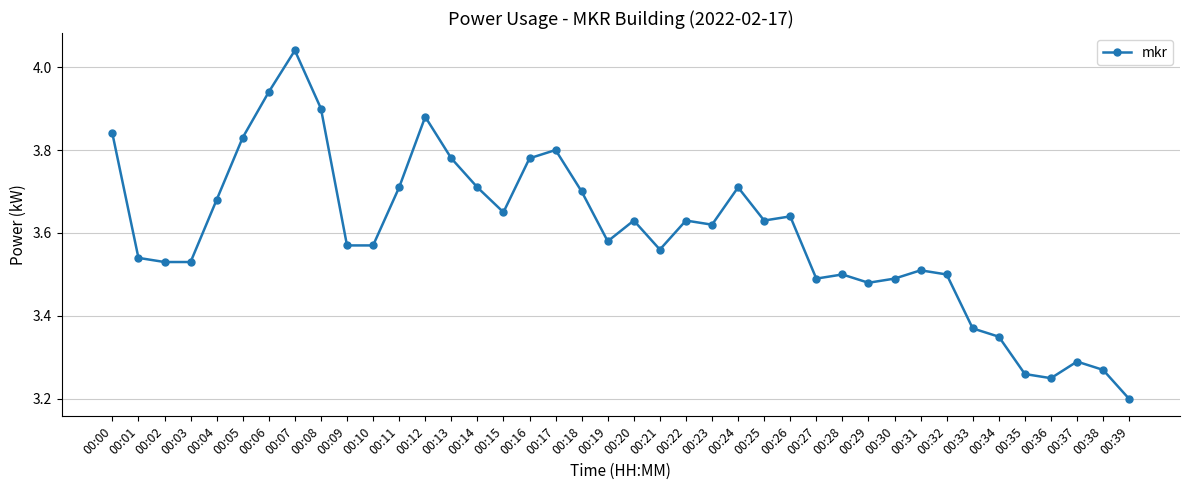

What is the difference between the second highest and minimum values?

0.7